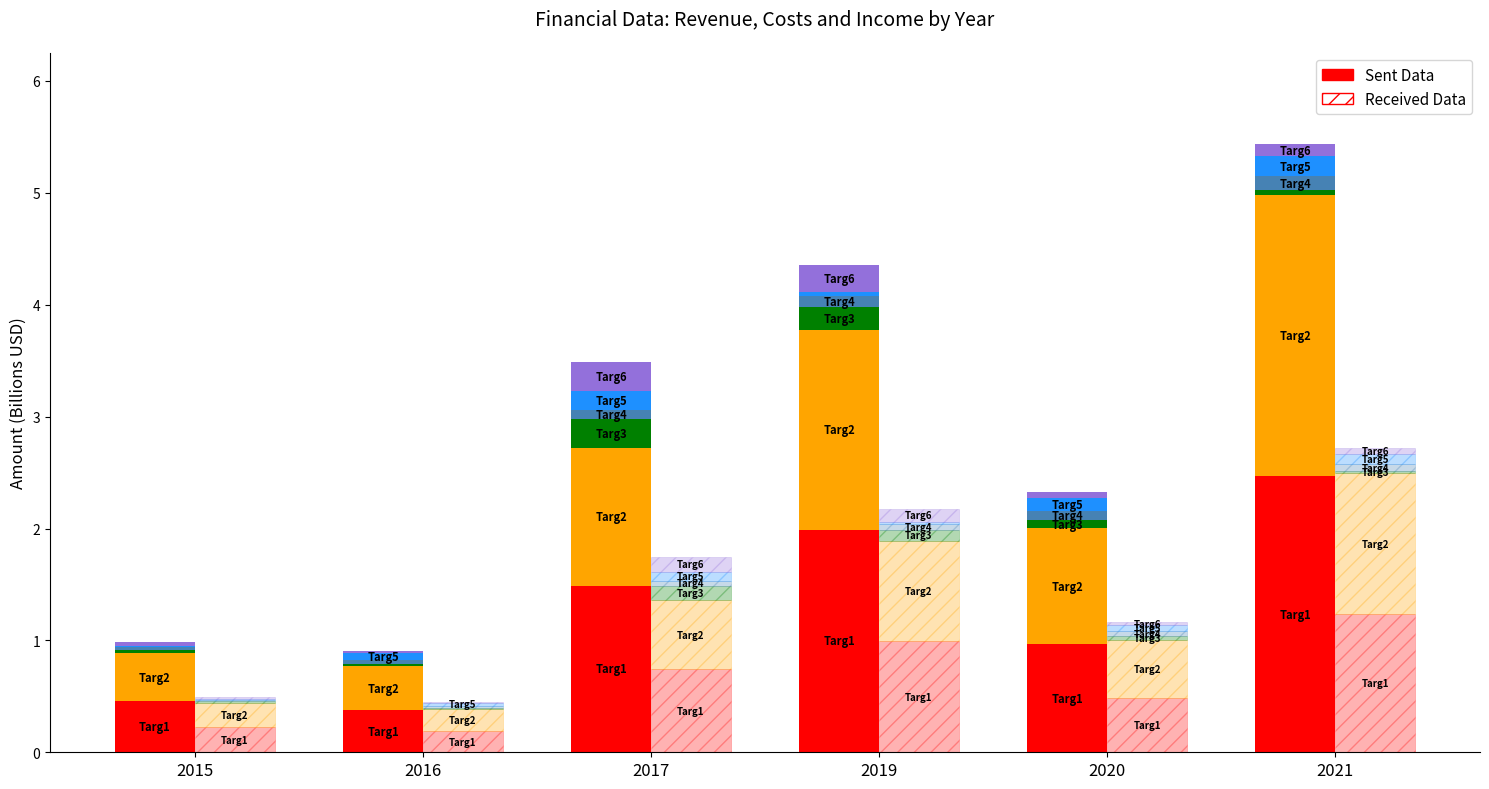

What is the value of the Solid Revenue bar at the 2nd from the left?

0.4